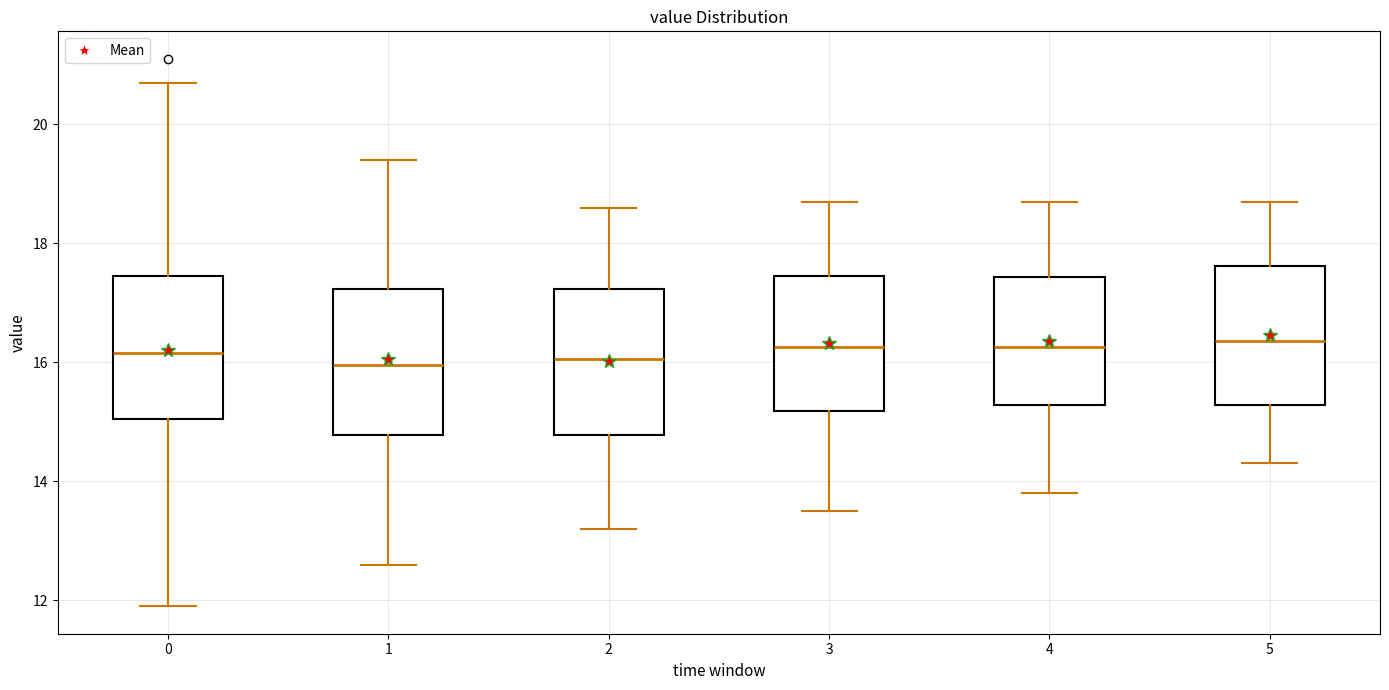

Where is the upper edge of the box at x = 2 on the y-axis? The values are not printed on the chart, so give them approximately, as read against the axis.

17.2